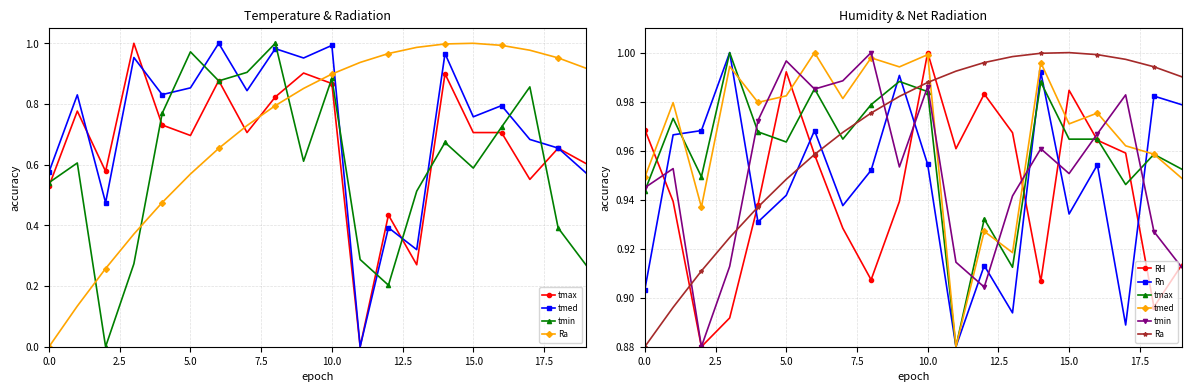

What is the total value across all series at 5.0?

5.8